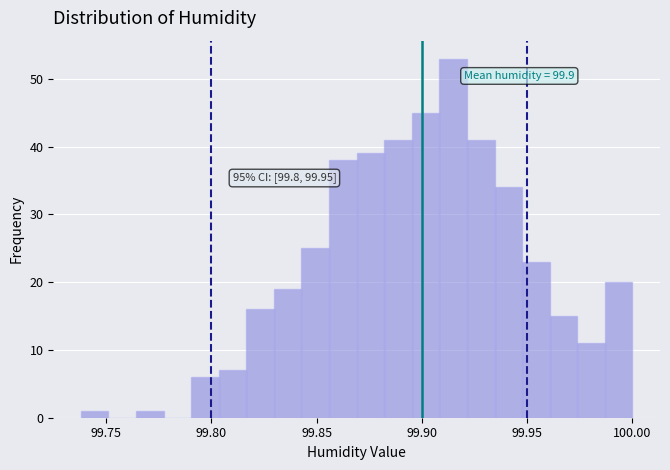

Read against the x-axis, roughly where is the centre of the tallest bar?

99.915